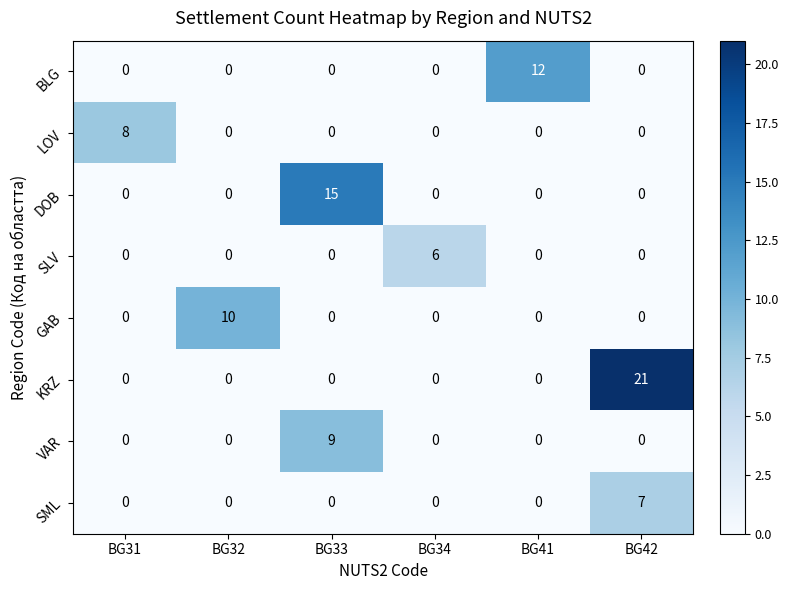

What is the spread (max minus min) of values at BG42?

21